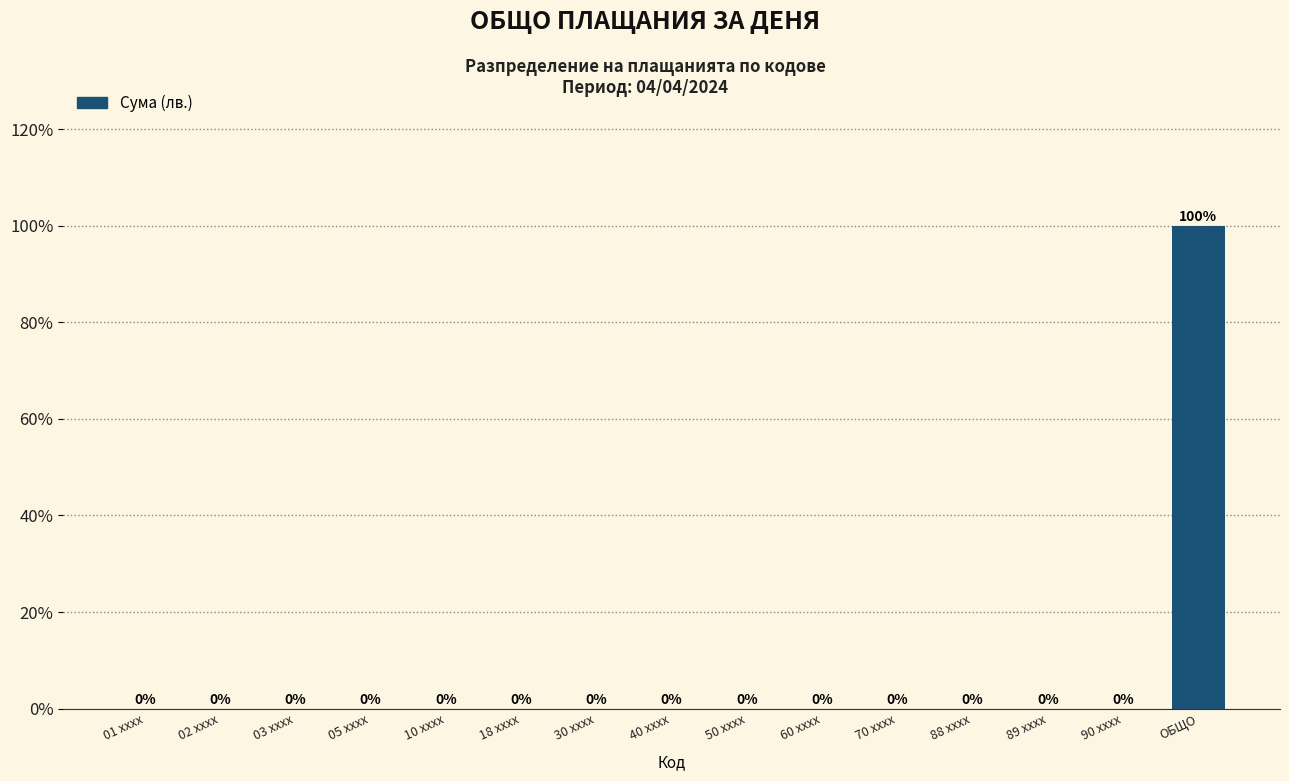

Reading left to right, what are all the values shown in this chart?

01 xxxx=0	02 xxxx=0	03 xxxx=0	05 xxxx=0	10 xxxx=0	18 xxxx=0	30 xxxx=0	40 xxxx=0	50 xxxx=0	60 xxxx=0	70 xxxx=0	88 xxxx=0	89 xxxx=0	90 xxxx=0	ОБЩО=100